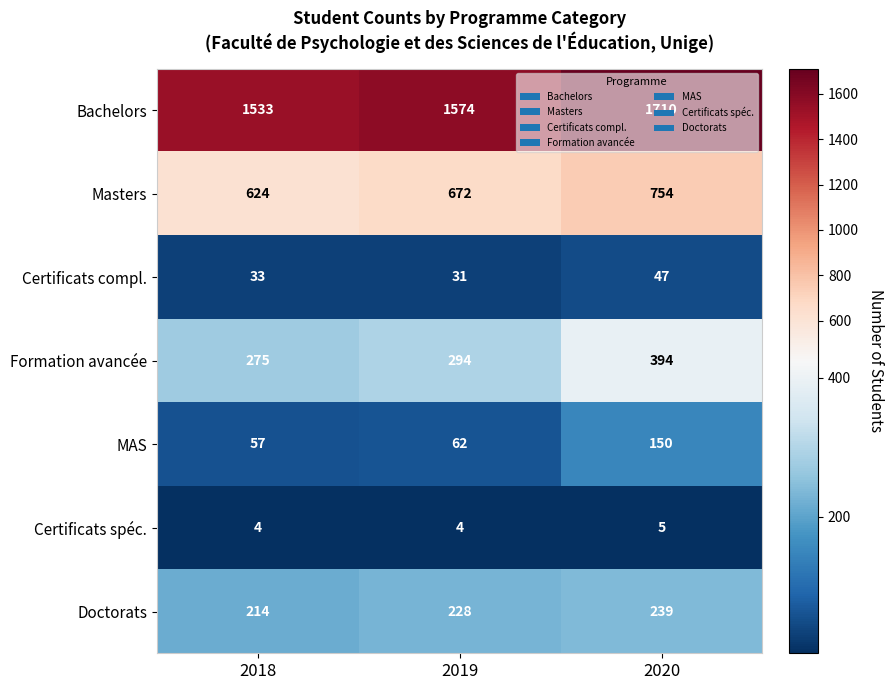

At 2020, list the series in order from smallest to largest.

Certificats spéc., Certificats compl., MAS, Doctorats, Formation avancée, Masters, Bachelors